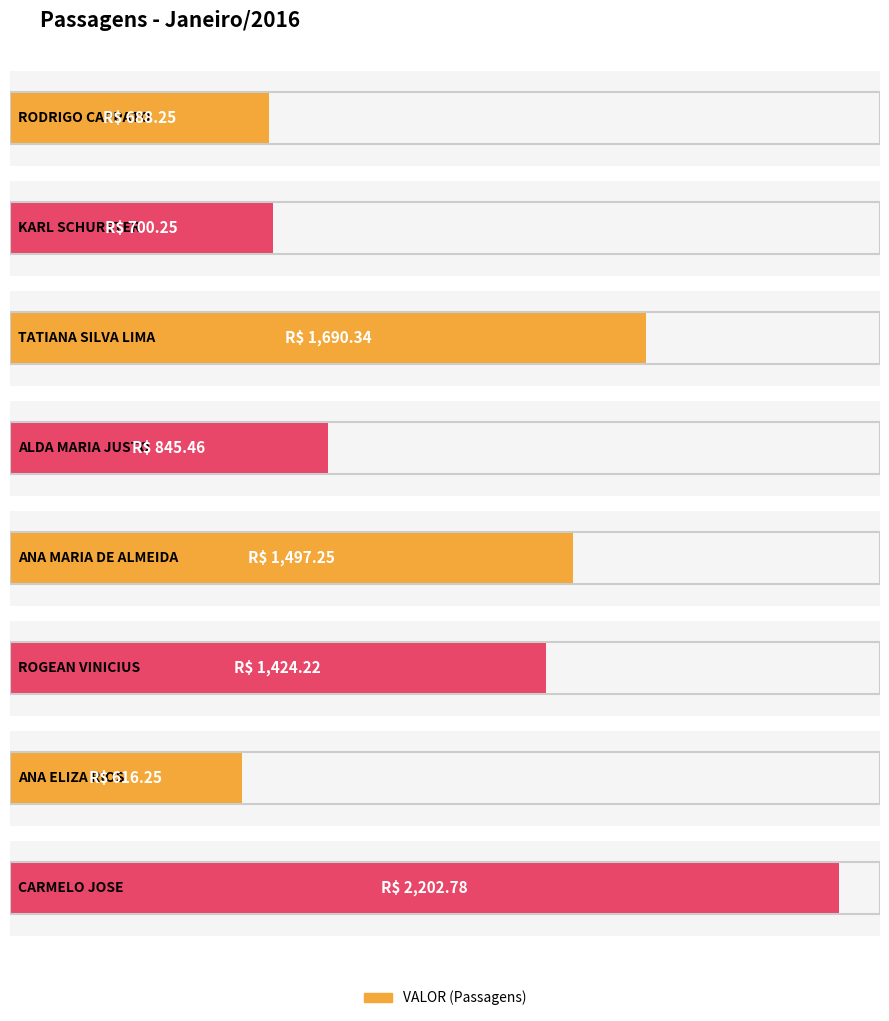

How many bars are there in total?

8